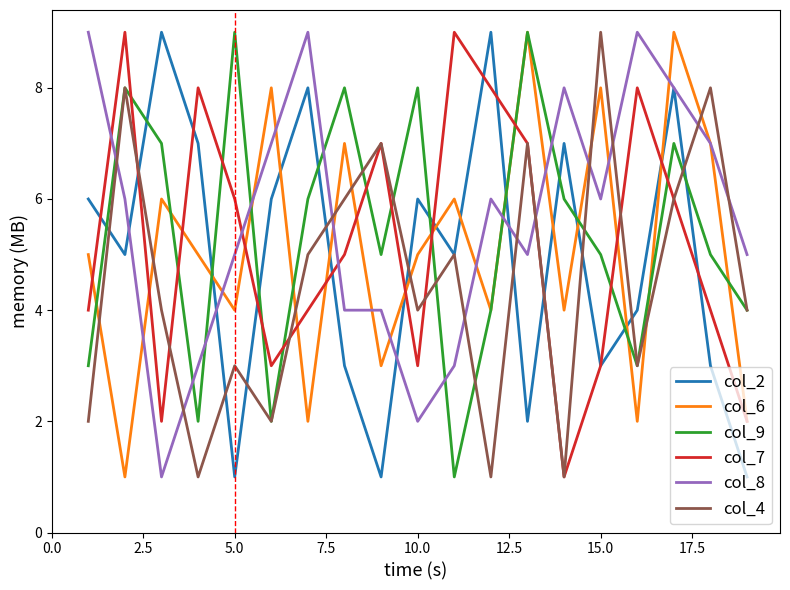

Which series has the largest total across all categories?

col_8